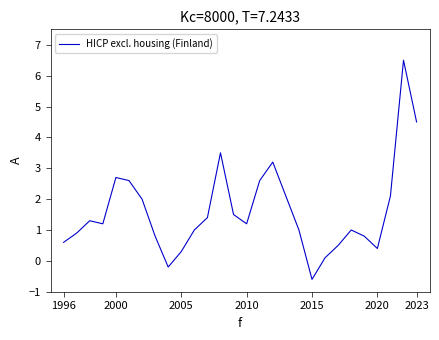

Reading left to right, what are all the values shown in this chart?

0.6	0.9	1.3	1.2	2.7	2.6	2.0	0.8	-0.2	0.3	1.0	1.4	3.5	1.5	1.2	2.6	3.2	2.1	1.0	-0.6	0.1	0.5	1.0	0.8	0.4	2.1	6.5	4.5